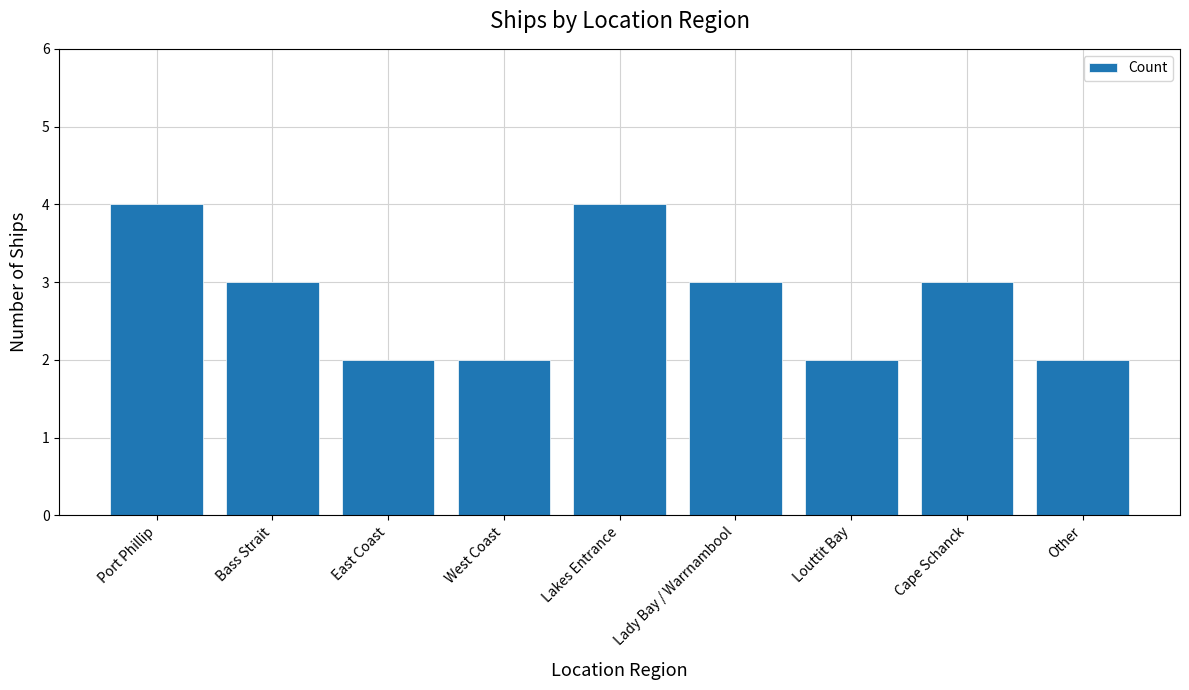

Reading right to left, what are all the values shown in this chart?

2	3	2	3	4	2	2	3	4